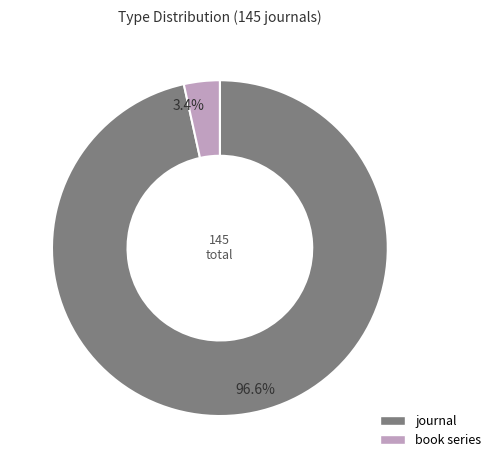

Count the number of slices in the pie.

2